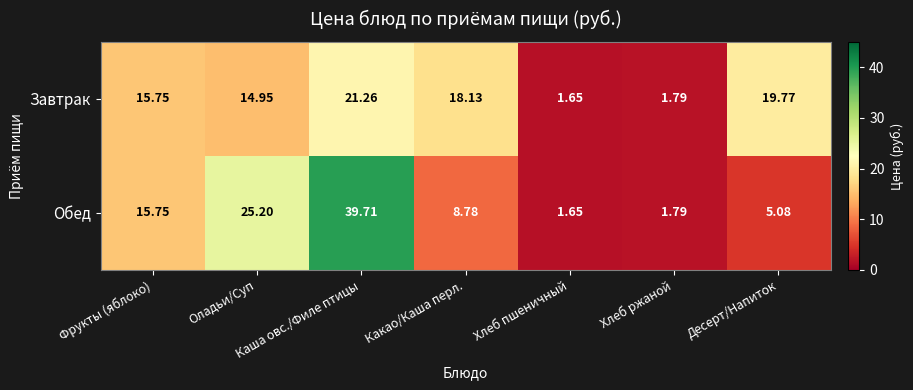

At which label is Обед closest to 20?

Фрукты (яблоко)